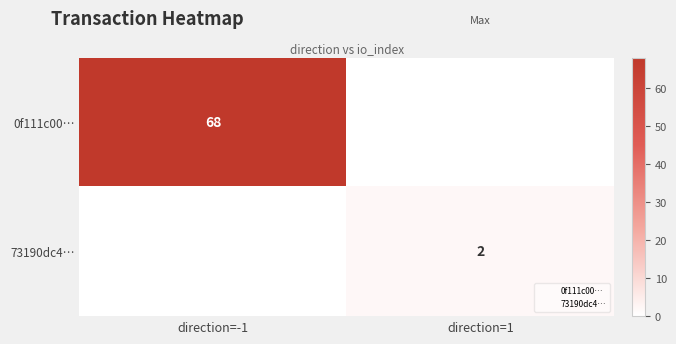

At how many categories does at least one series exceed 50?

1